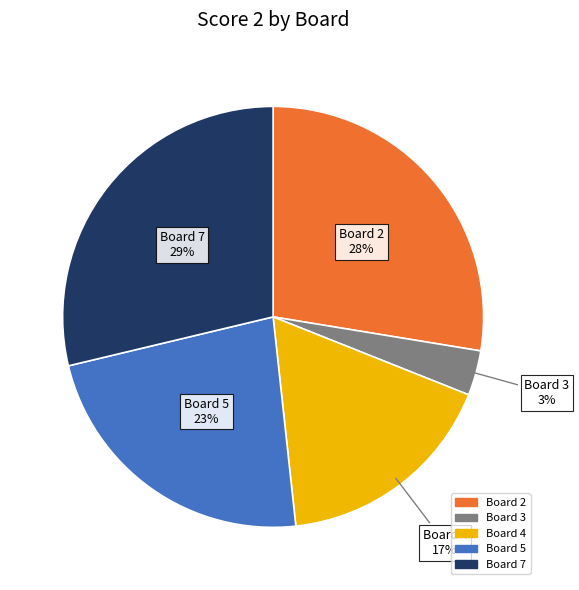

Does any single category account for the majority?

No